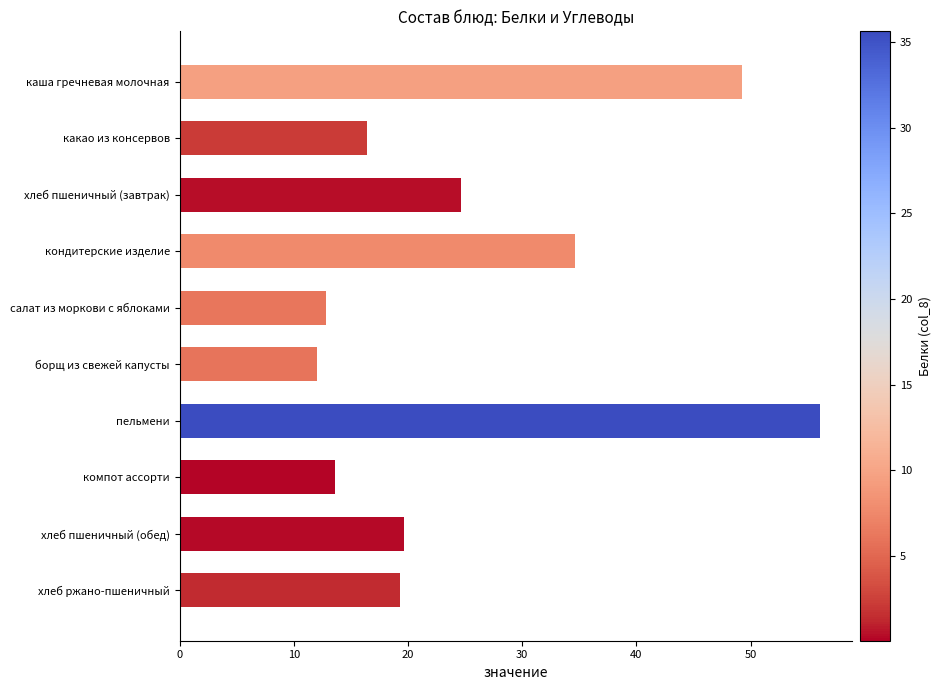

Is it true that the value at хлеб пшеничный (обед) is 9.3?

False